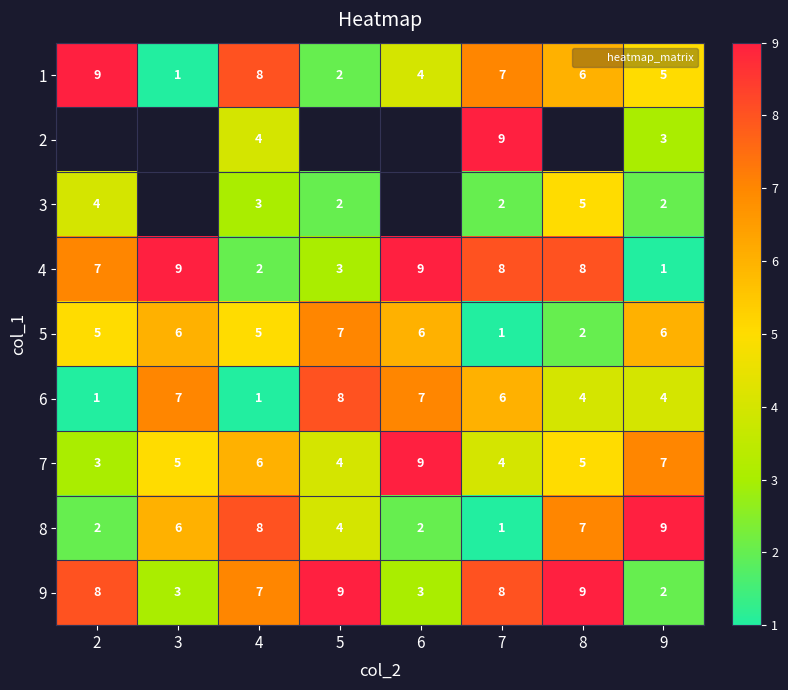

Which category has the highest value across all series?

2